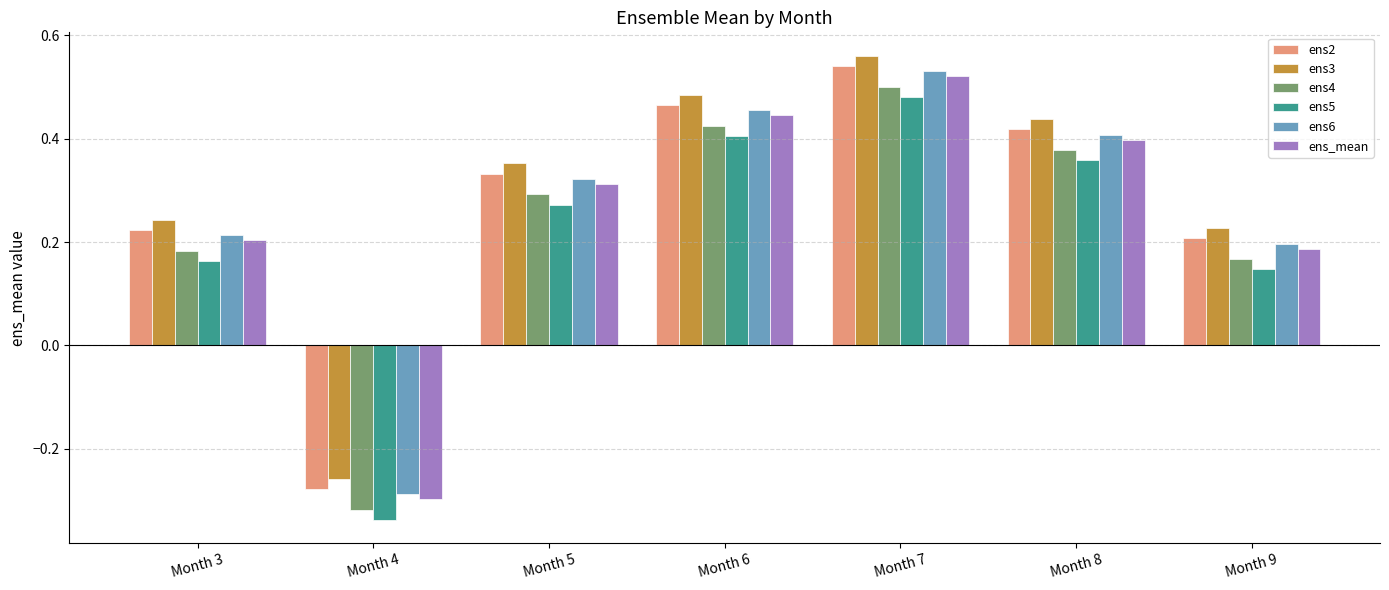

How many groups of bars are there?

7